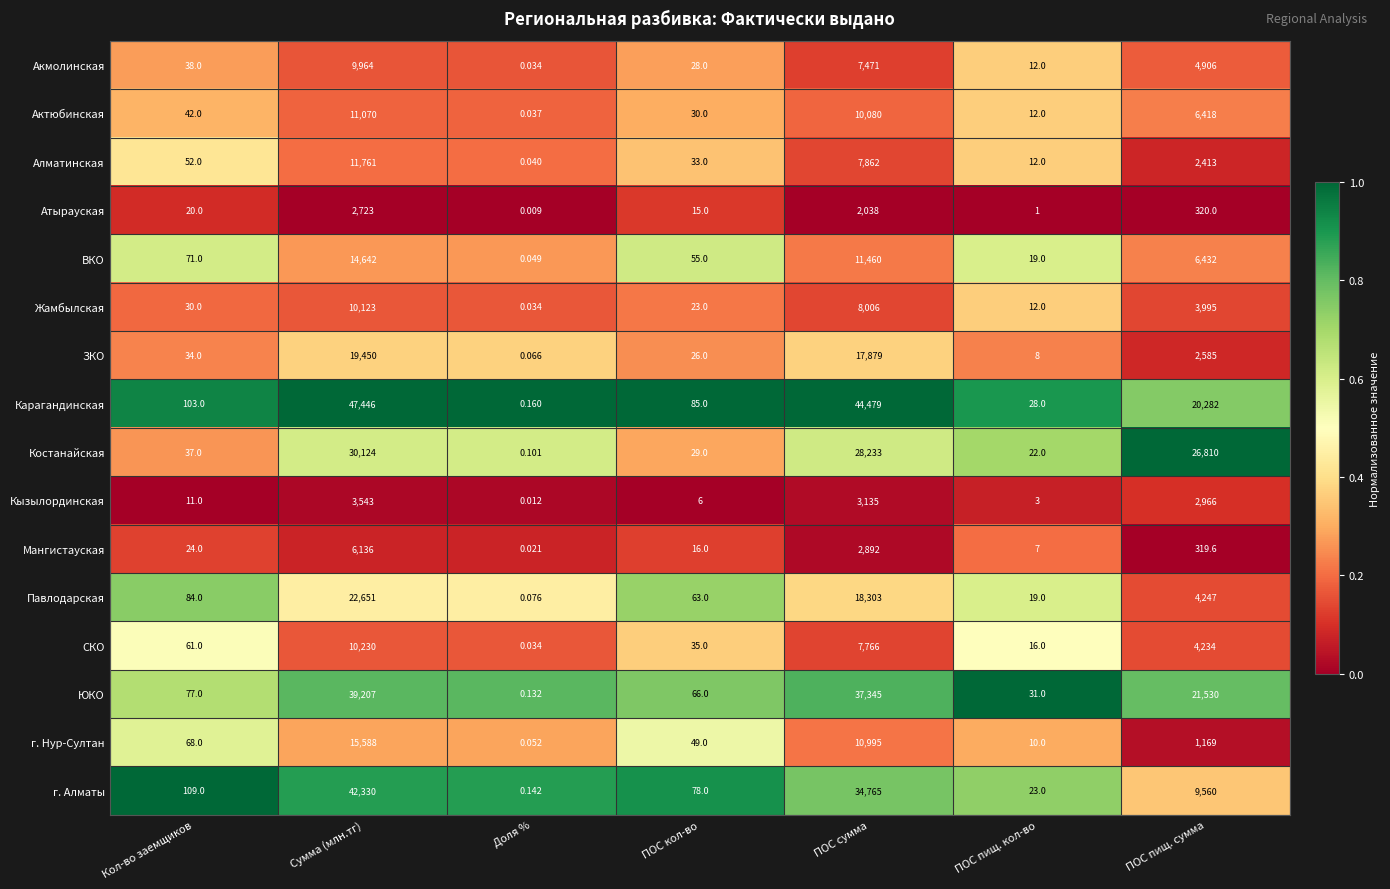

List the labels in order of Актюбинская value, largest first.

Сумма (млн.тг), ПОС сумма, ПОС пищ. сумма, Кол-во заемщиков, ПОС кол-во, ПОС пищ. кол-во, Доля %